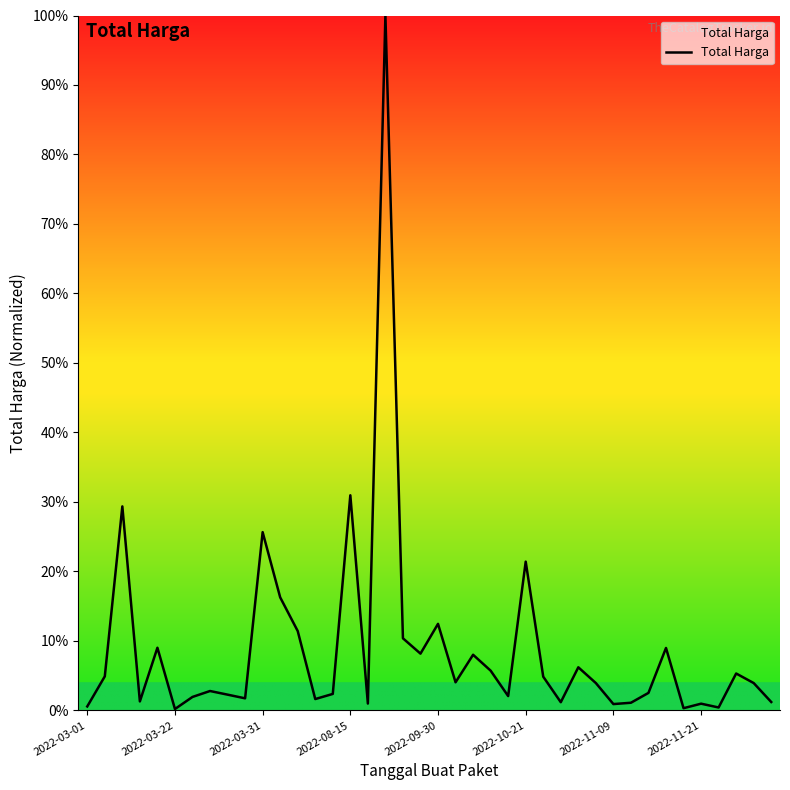

What is the difference between the maximum and minimum values?

99.8